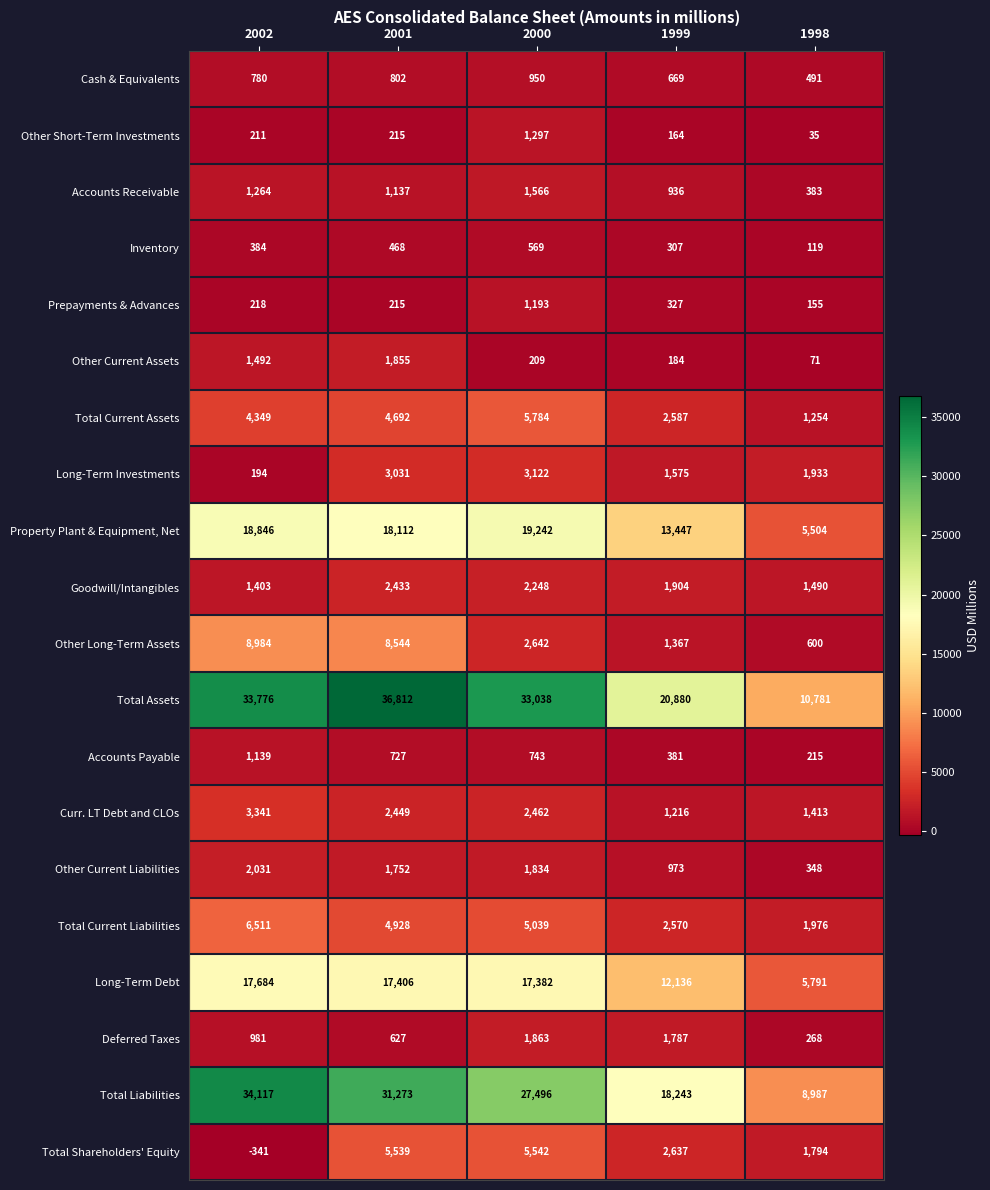

True or false: Total Current Liabilities has a value of 3153 at 1998.

False